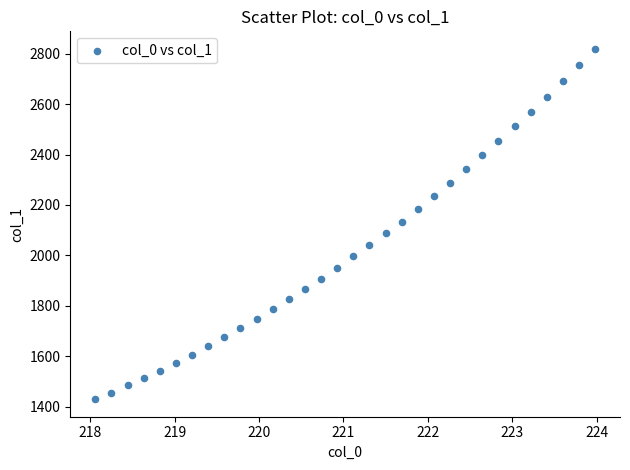

What is the range of X values (max minus min)?

5.9